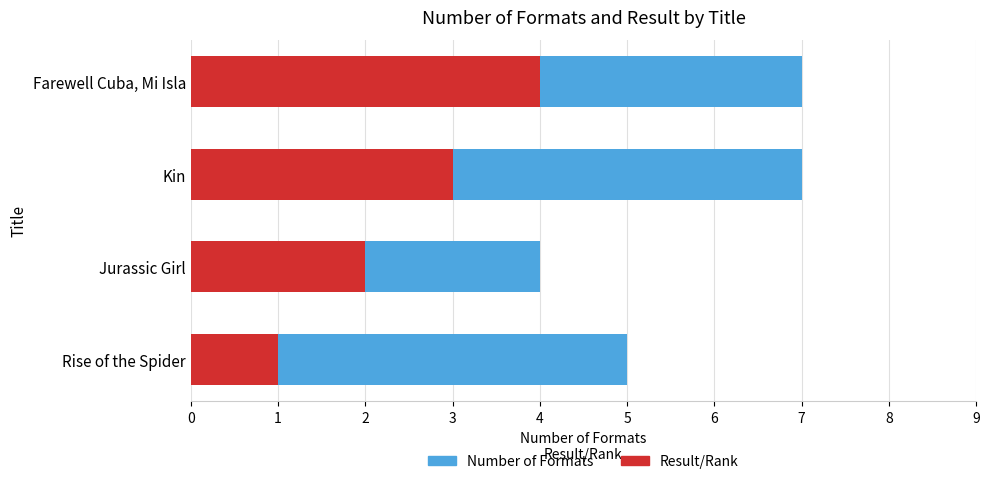

How many values in the Result/Rank series are below 3?

2